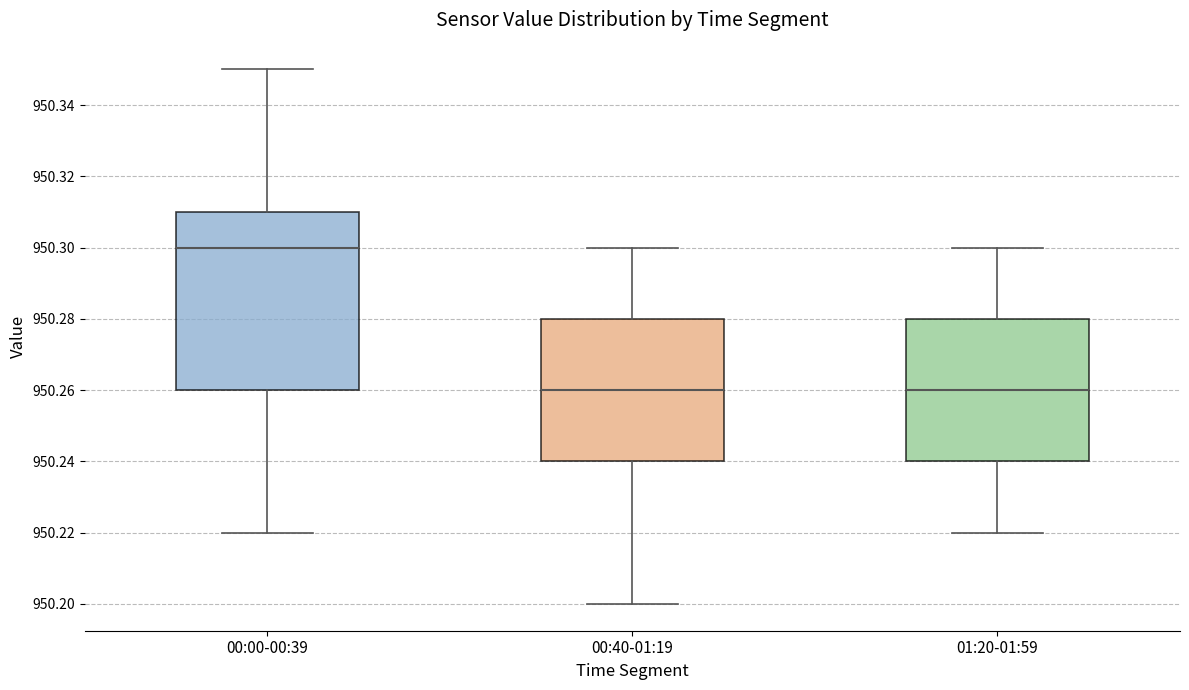

Which box is the tallest, from its lower edge to its upper edge?

00:00-00:39